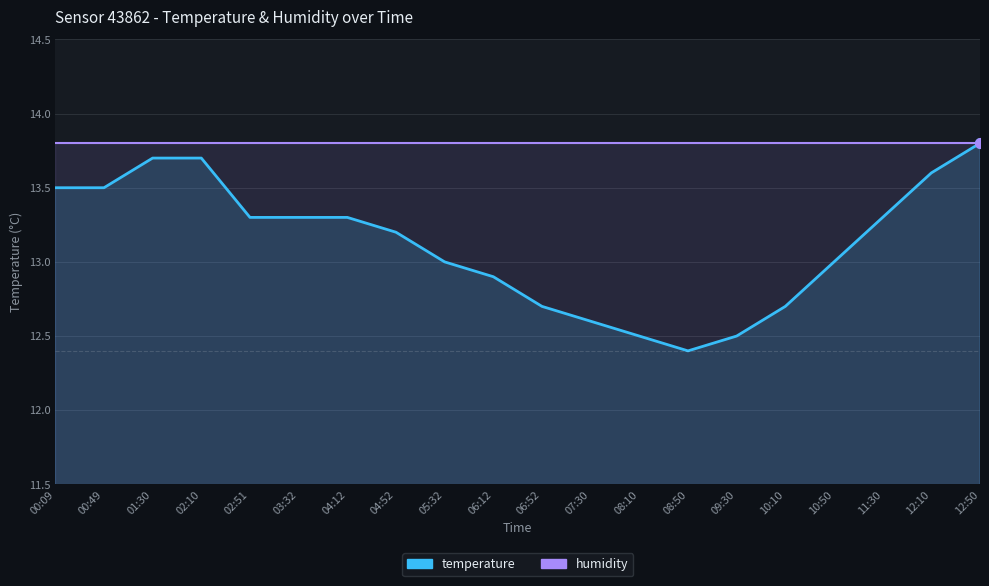

At which category does the chart reach its minimum across all series?

08:50